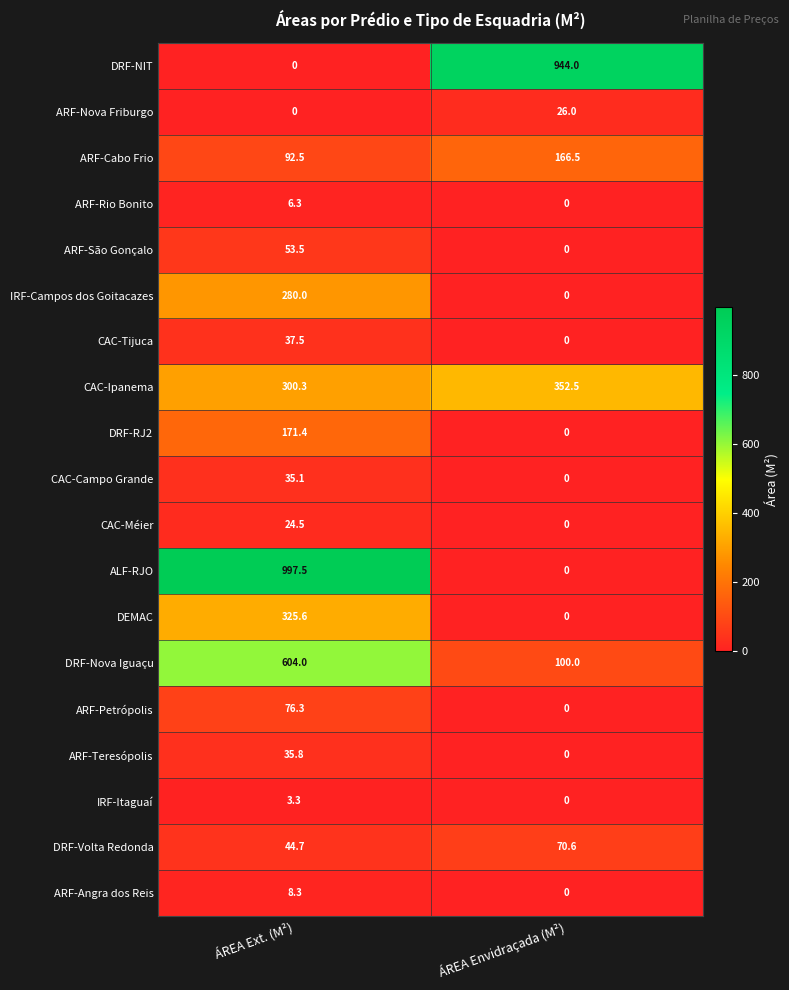

What value does the DRF-Nova Iguaçu series have at ÁREA Ext. (M²)?

604.0